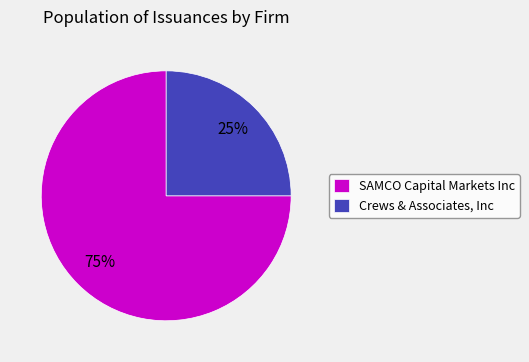

Is it true that SAMCO Capital Markets Inc is 75% of the pie?

True